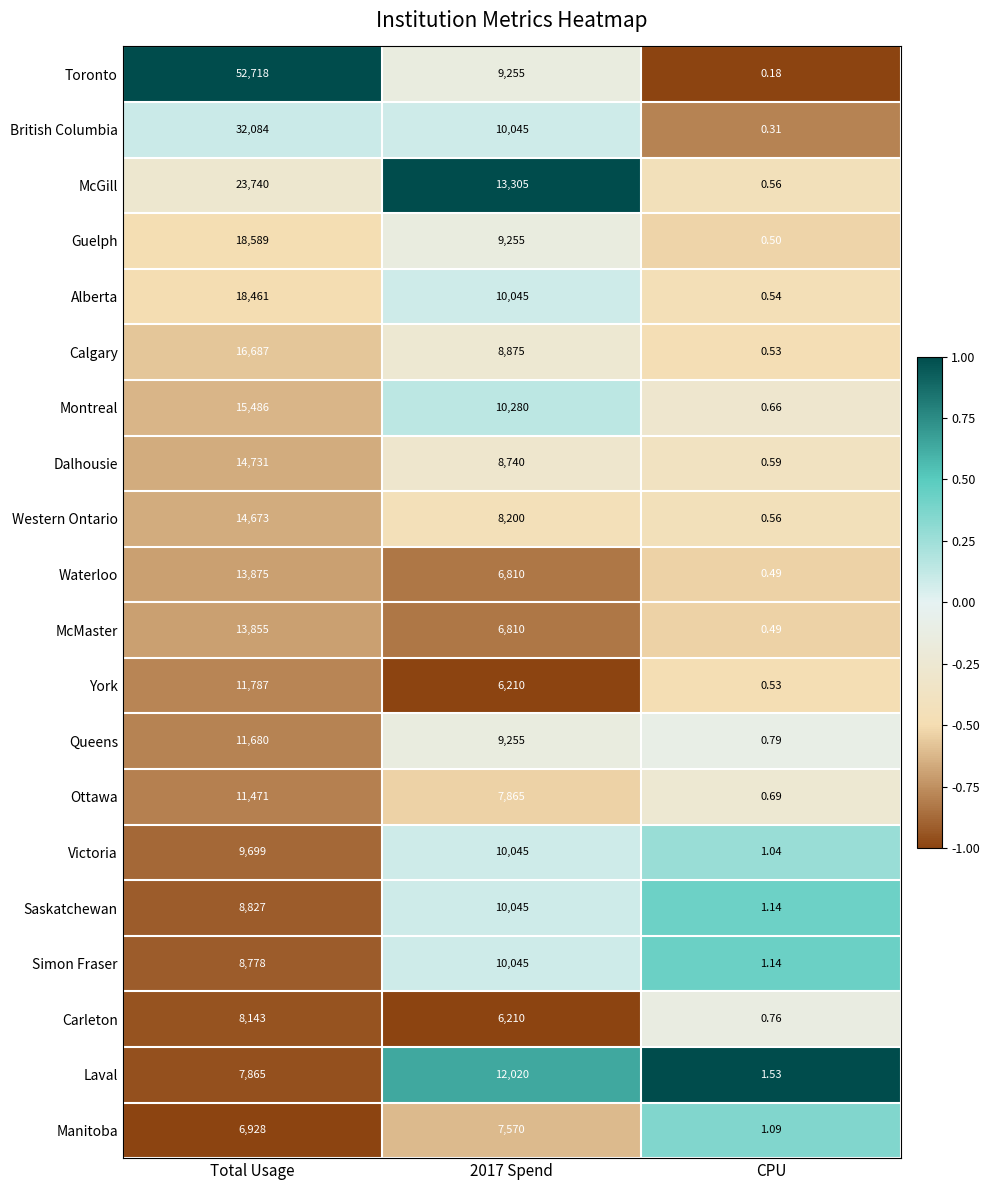

Count the number of categories in the chart.

3